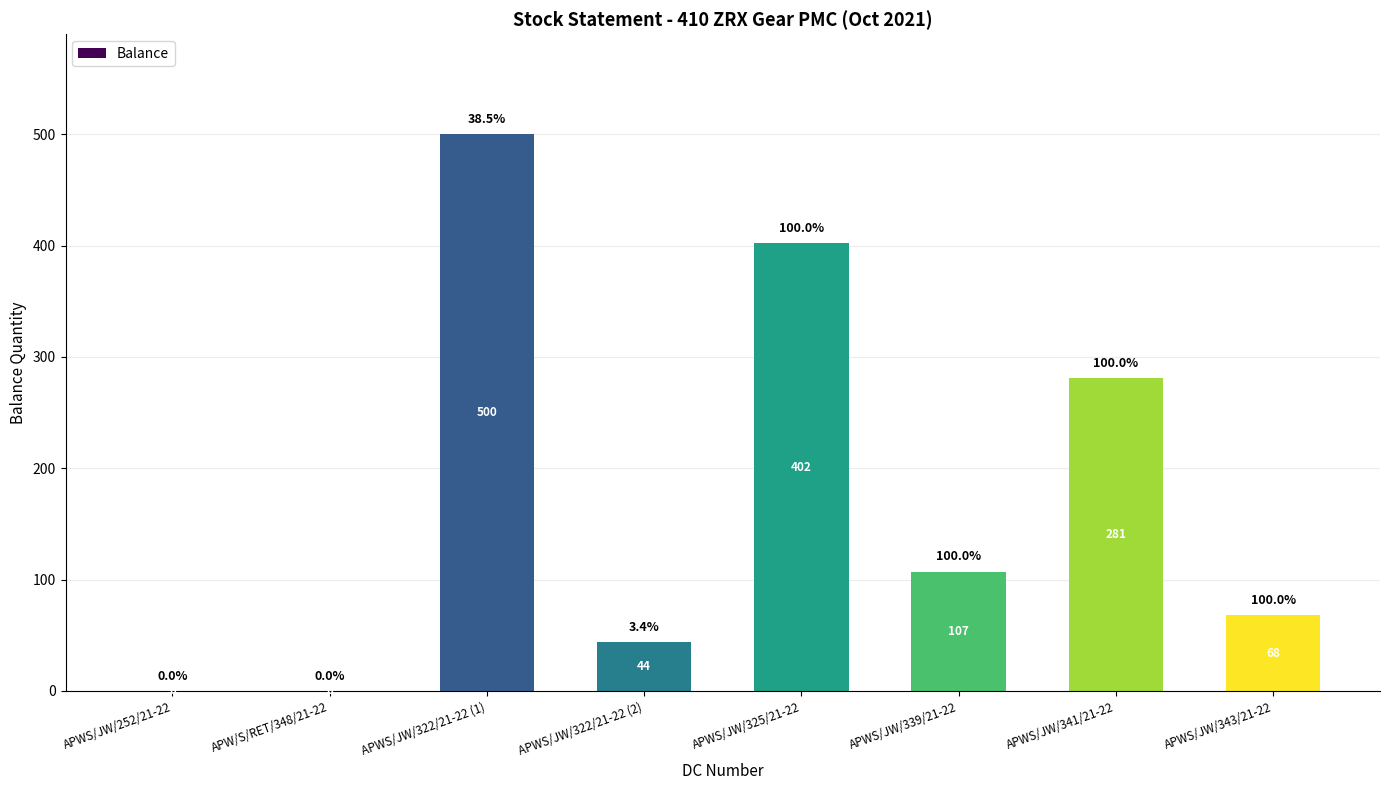

Are the bars grouped side by side (vs. stacked)?

No